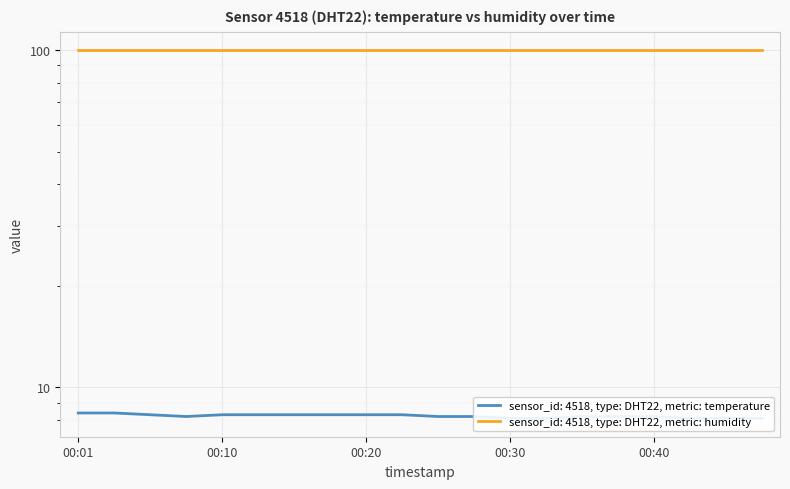

Which label corresponds to the largest value in the chart?

00:01